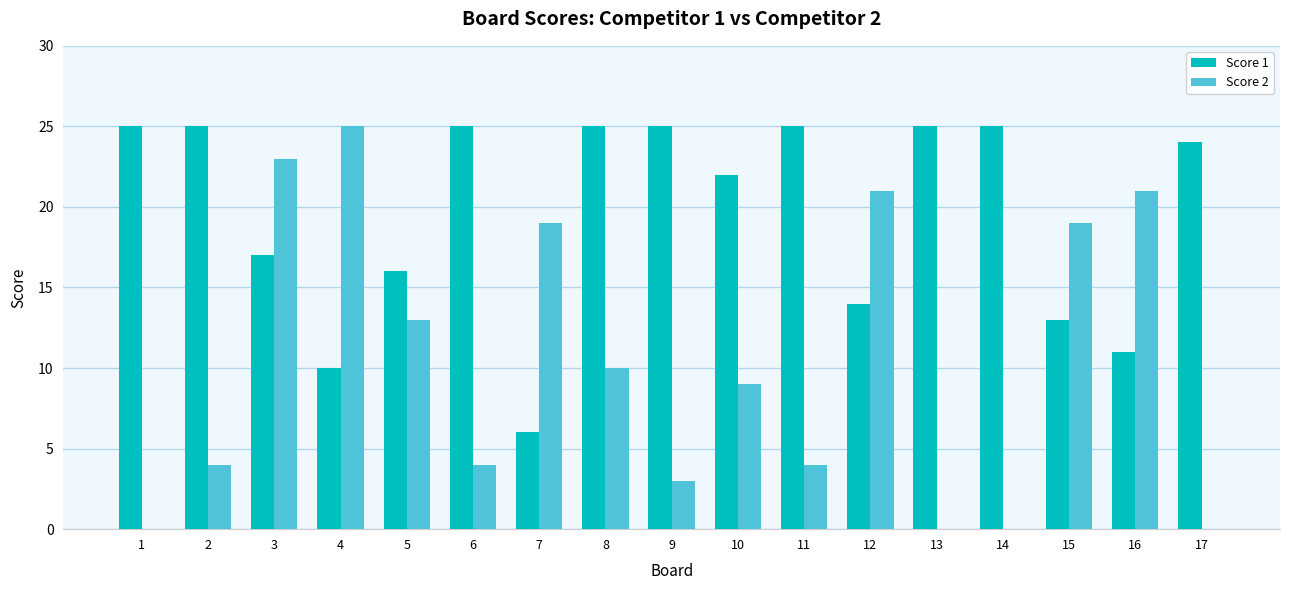

What is the maximum value shown in the chart?

25